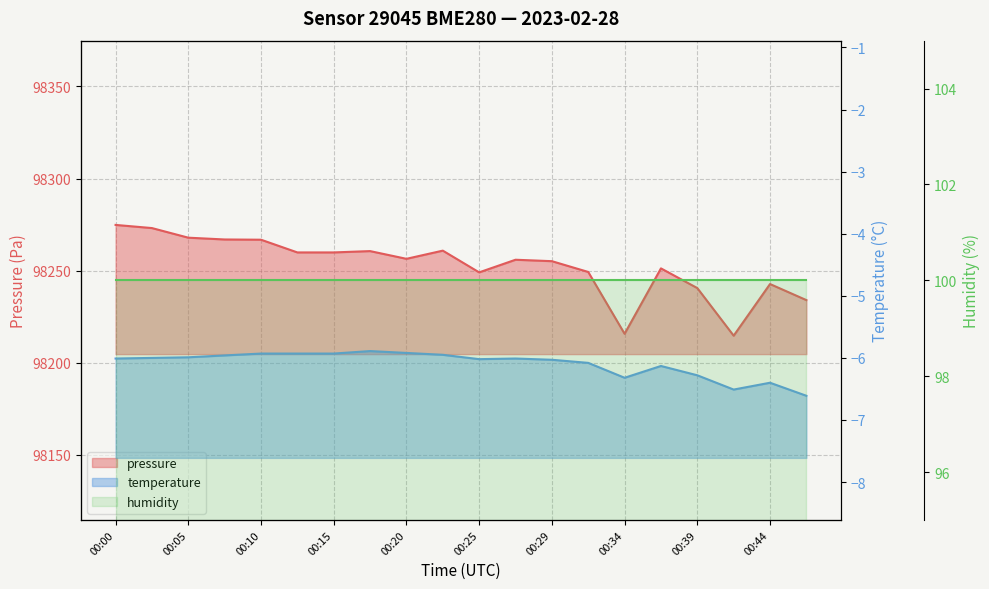

True or false: temperature has a value of -1.4 at 00:32.

False